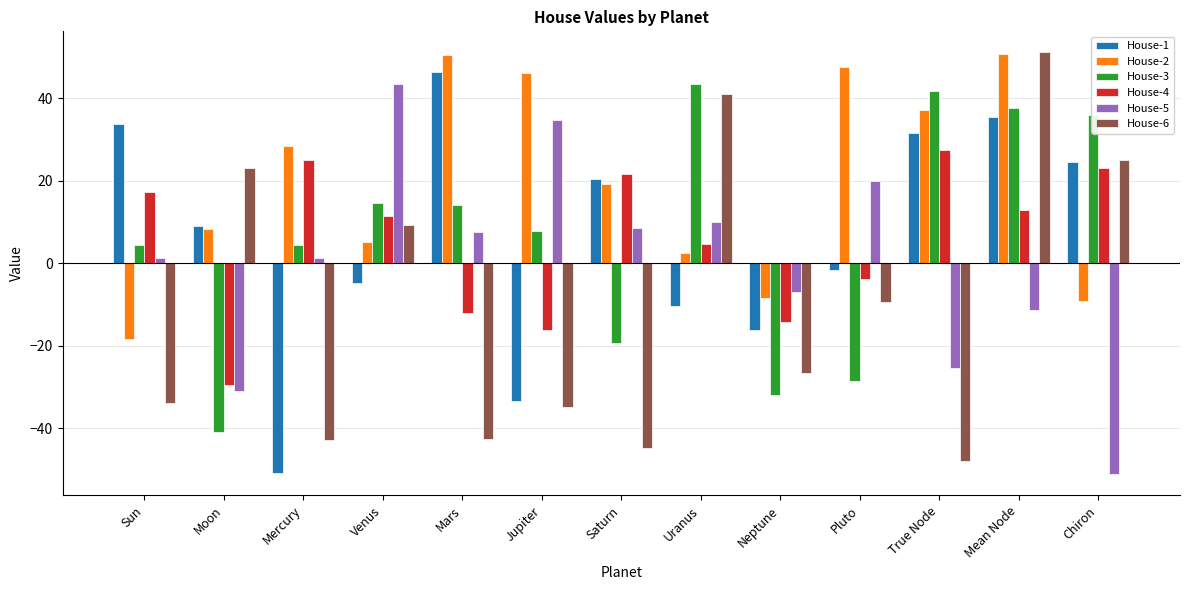

How many values in the House-4 series are below 11?

6